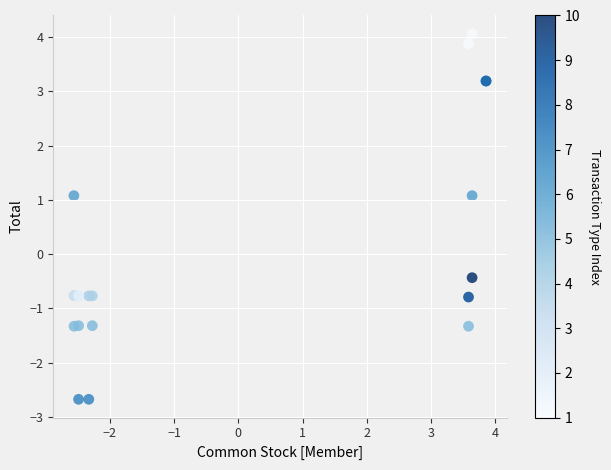

What Y value in the scatter plot is closest to 0?

-0.4